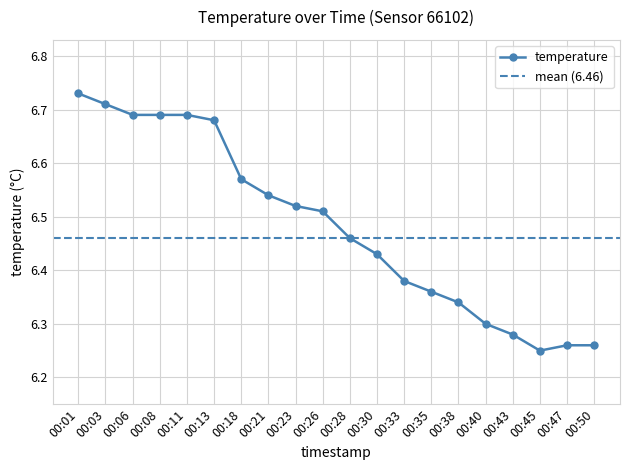

Reading left to right, list all the values displayed in this chart.

6.7	6.7	6.7	6.7	6.7	6.7	6.6	6.5	6.5	6.5	6.5	6.4	6.4	6.4	6.3	6.3	6.3	6.2	6.3	6.3